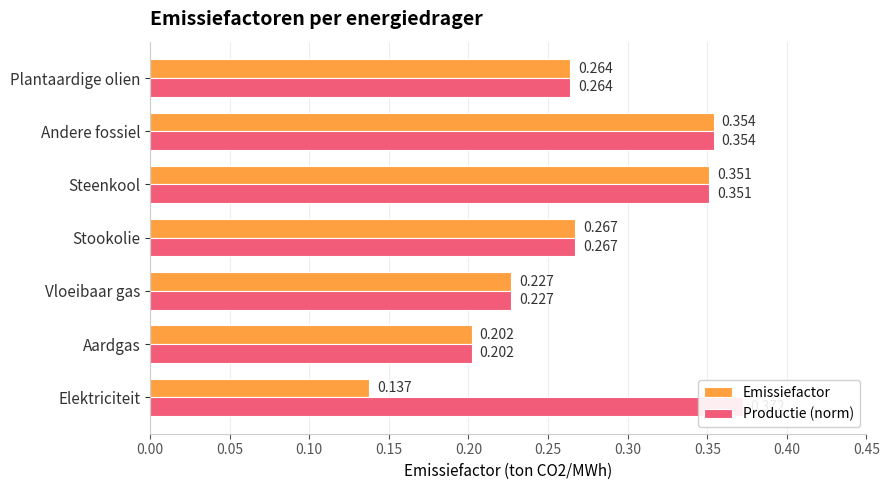

Reading left to right, transcribe all the data shown in this chart.

Emissiefactor: 0.1	0.2	0.2	0.3	0.4	0.4	0.3
Productie (norm): 0.4	0.2	0.2	0.3	0.4	0.4	0.3